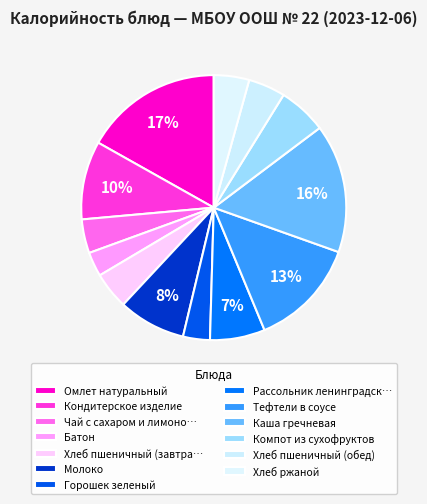

To the nearest percent, what percentage of the pie is Хлеб пшеничный (обед)?

5%